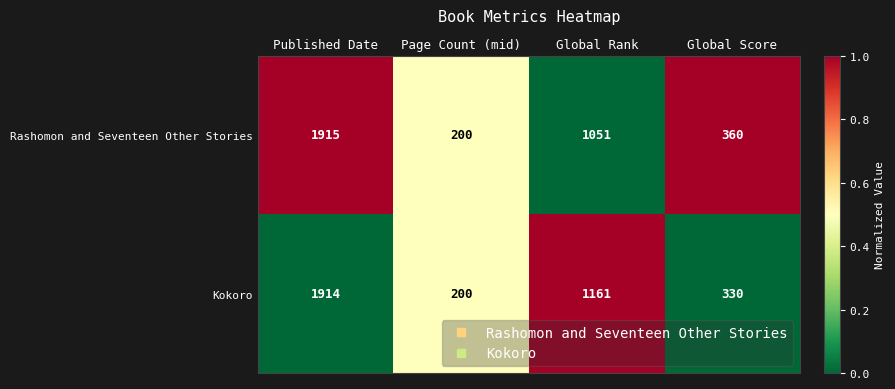

What is the greatest value displayed?

1915